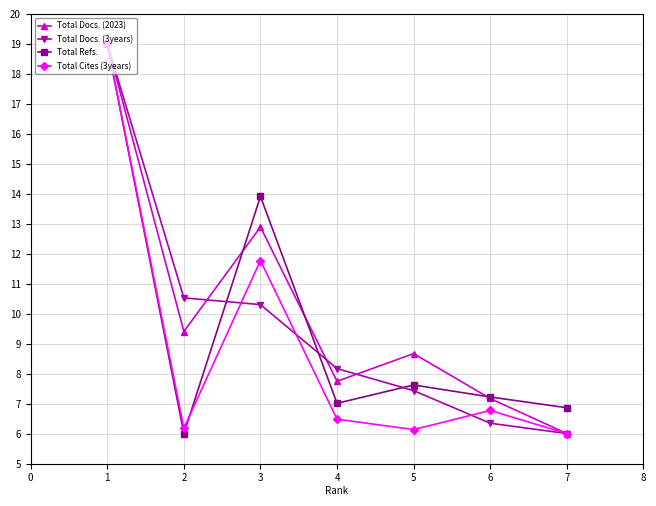

What is the difference between the maximum and minimum values in the Total Refs. series?

13.0